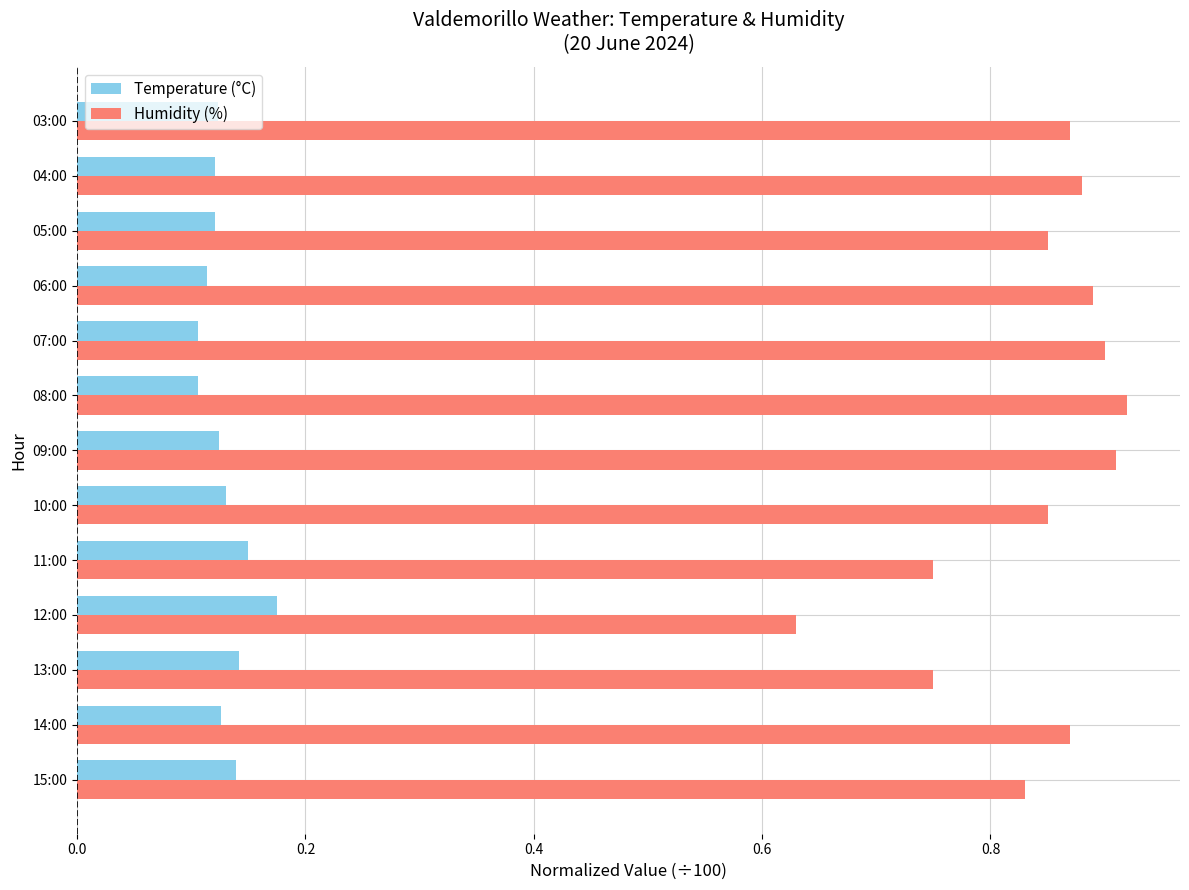

At how many categories does at least one series exceed 0?

13